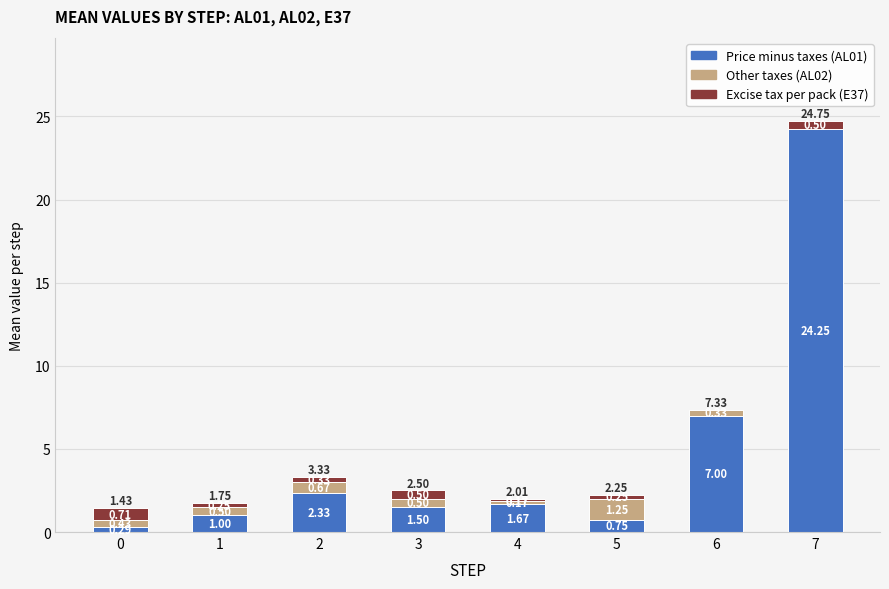

What is the sum of all Price minus taxes (AL01) values?

38.8